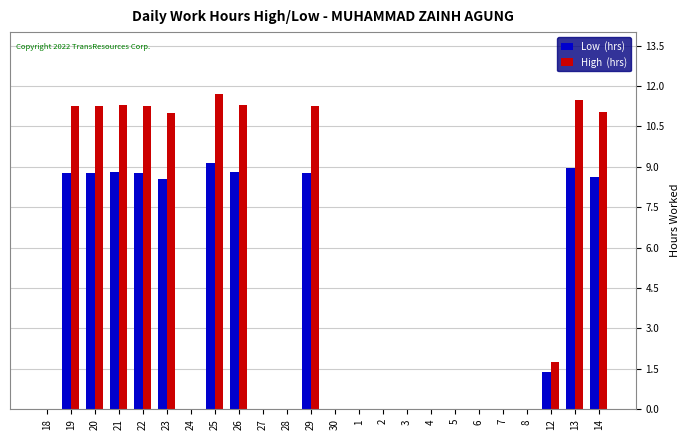

At which category is the sum across all series the highest?

25